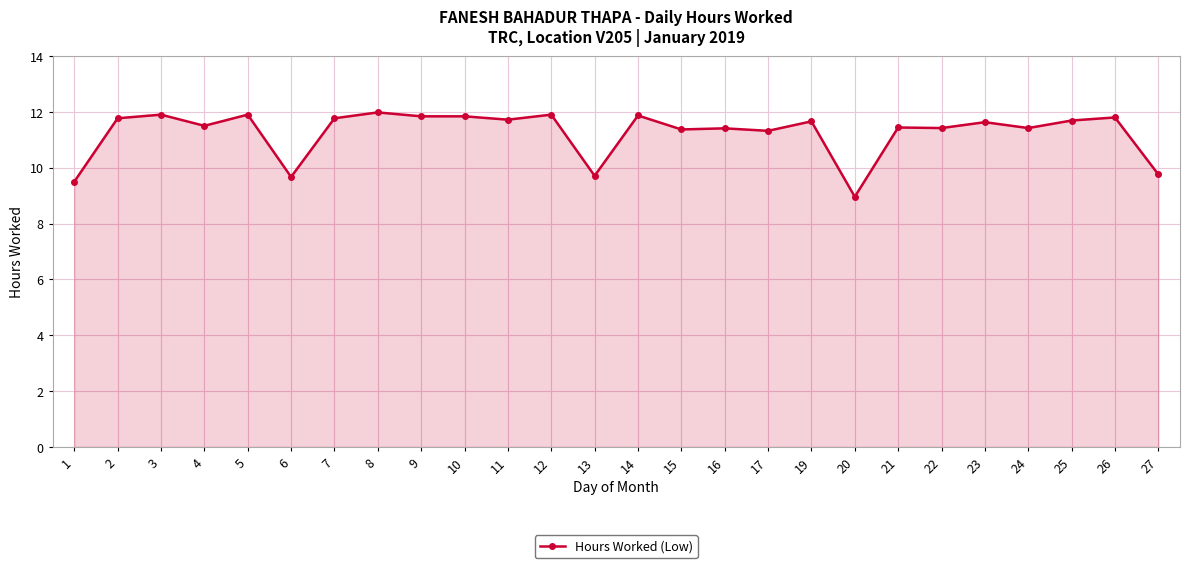

Which has a higher value, 8 or 6?

8